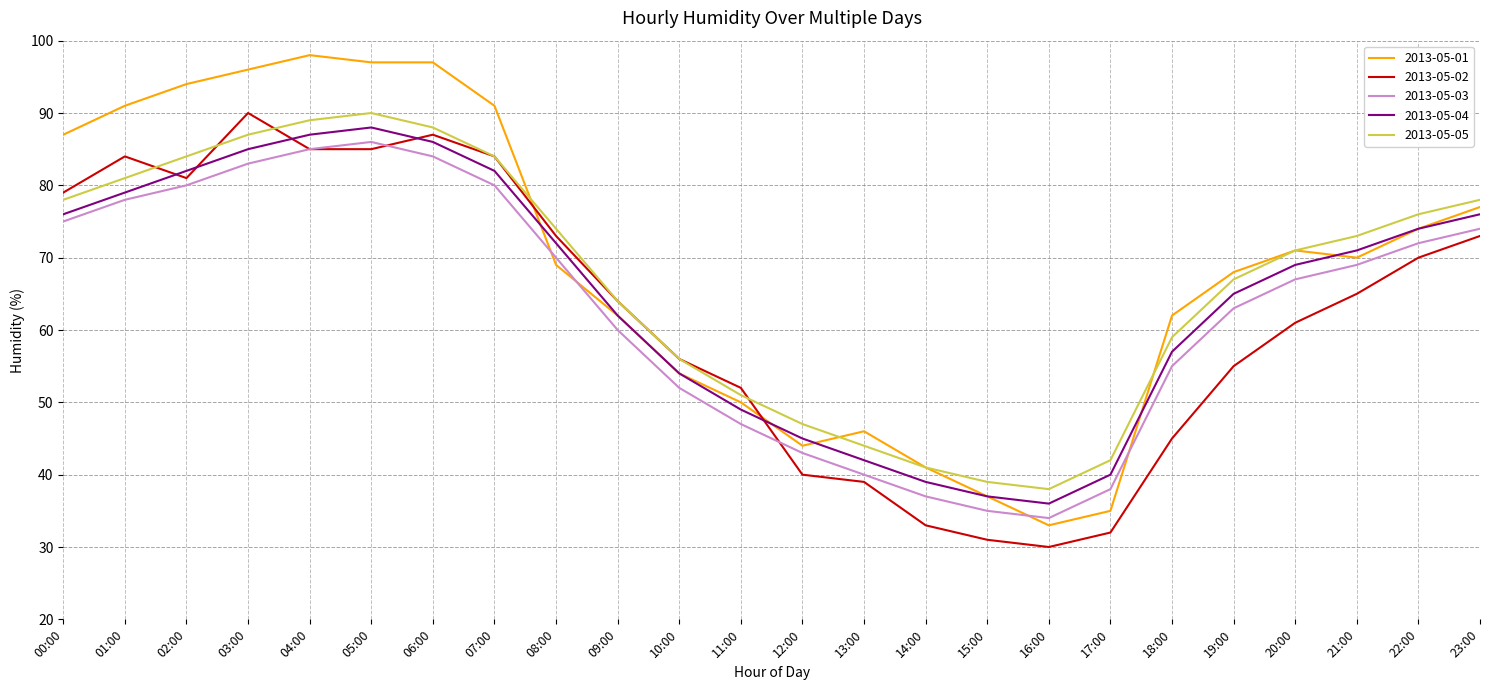

True or false: 2013-05-02 has a value of 24 at 12:00.

False